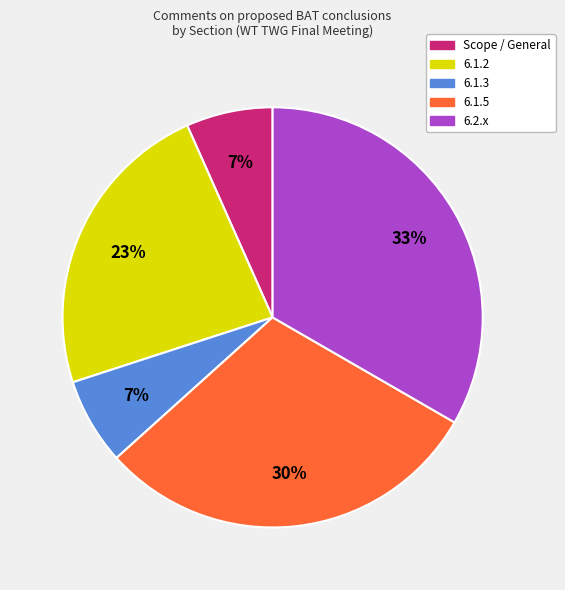

To the nearest percent, what is the average slice percentage?

20%